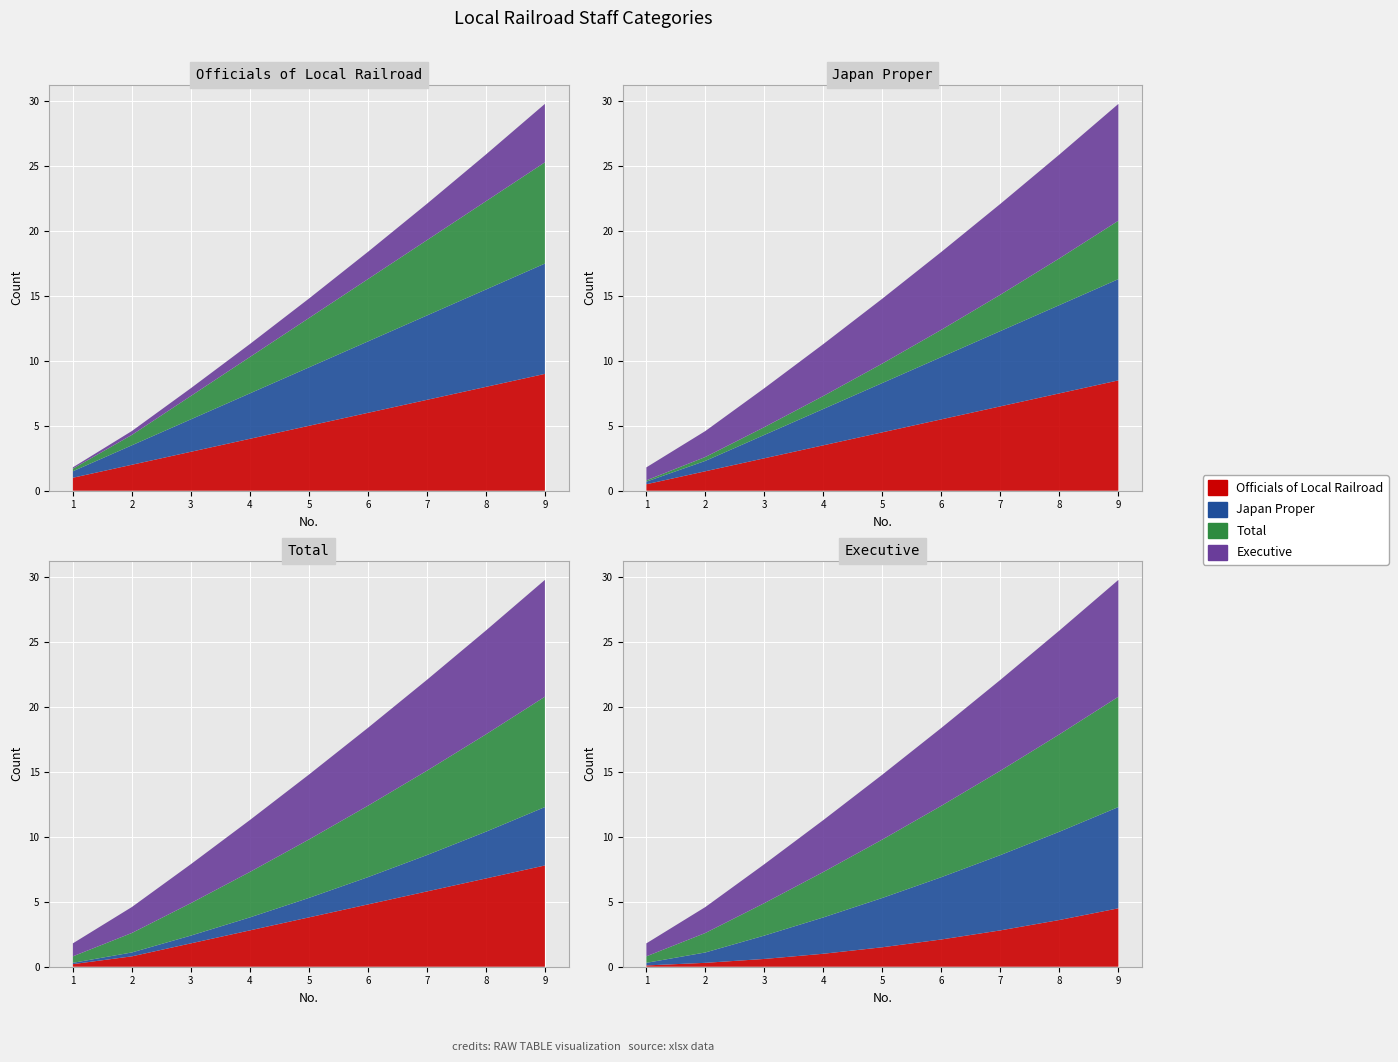

Reading right to left, extract all data points from this chart.

Officials of Local Railroad: 9=9.0	8=8.0	7=7.0	6=6.0	5=5.0	4=4.0	3=3.0	2=2.0	1=1.0
Japan Proper: 9=8.5	8=7.5	7=6.5	6=5.5	5=4.5	4=3.5	3=2.5	2=1.5	1=0.5
Total: 9=7.8	8=6.8	7=5.8	6=4.8	5=3.8	4=2.8	3=1.8	2=0.8	1=0.2
Executive: 9=4.5	8=3.6	7=2.8	6=2.1	5=1.5	4=1.0	3=0.6	2=0.3	1=0.1